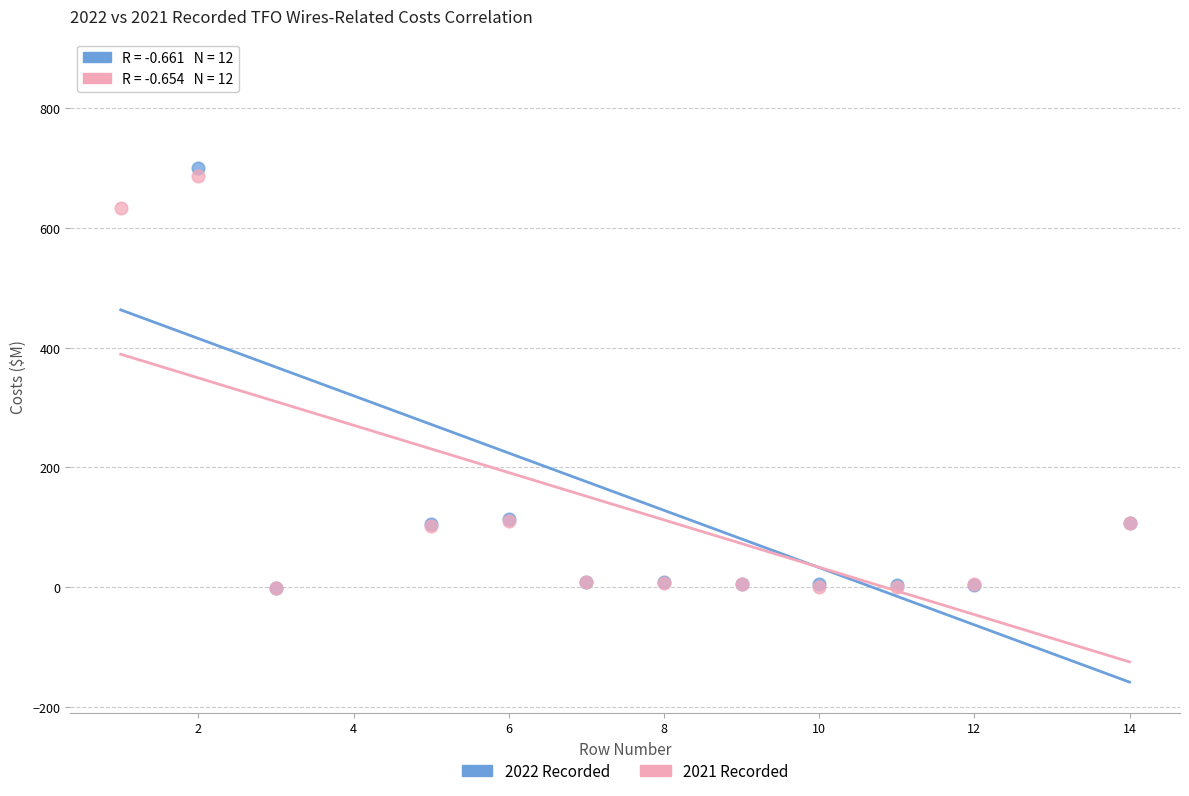

What are all the series names shown in the legend?

2022 Recorded, 2021 Recorded